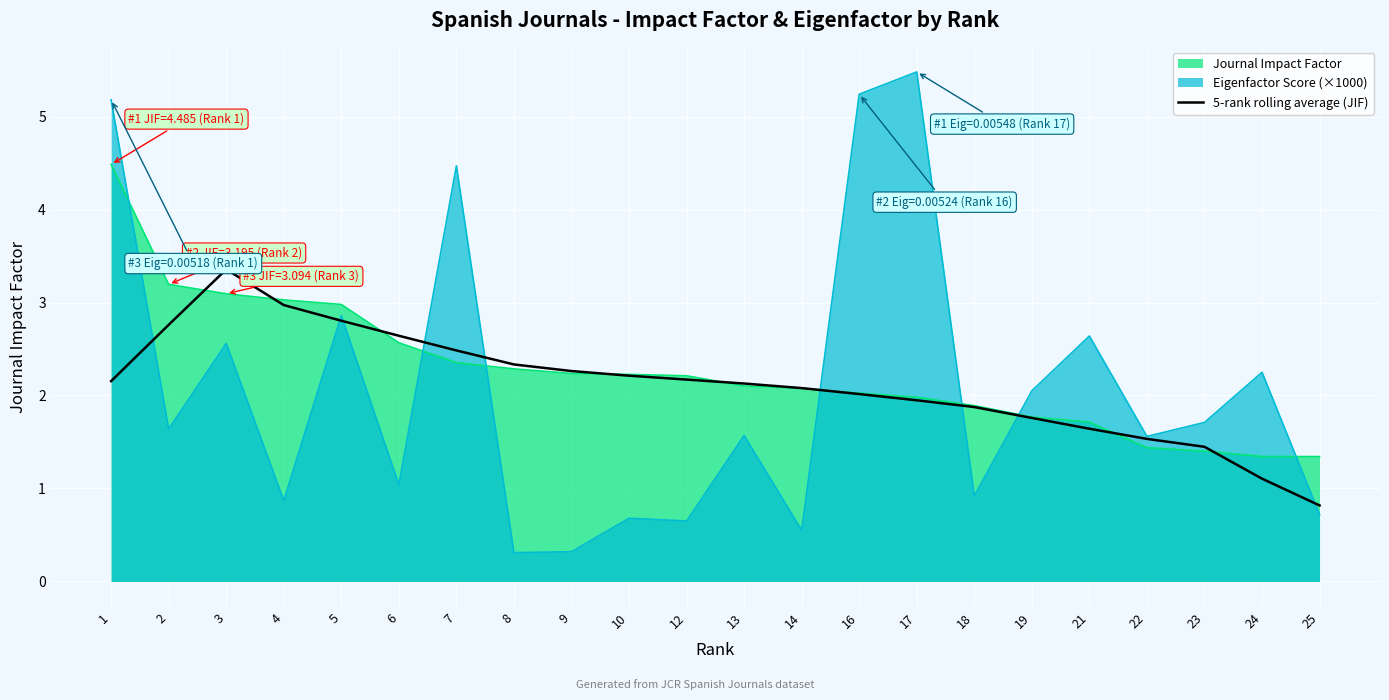

Reading left to right, transcribe all the data shown in this chart.

1=2.2	2=2.8	3=3.4	4=3.0	5=2.8	6=2.6	7=2.5	8=2.3	9=2.3	10=2.2	12=2.2	13=2.1	14=2.1	16=2.0	17=1.9	18=1.9	19=1.8	21=1.6	22=1.5	23=1.4	24=1.1	25=0.8